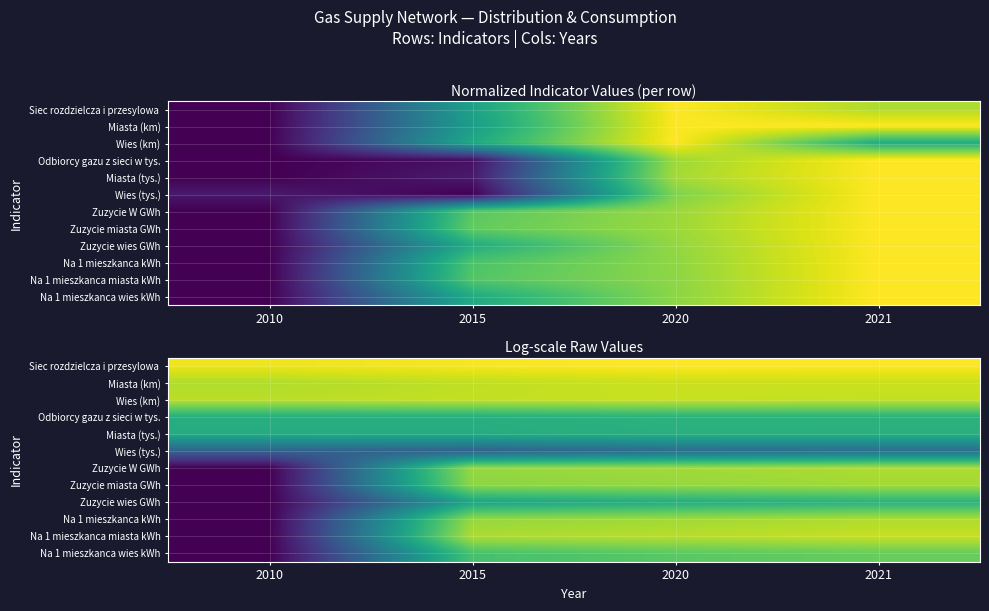

Which series has the largest total across all categories?

Siec rozdzielcza i przesylowa